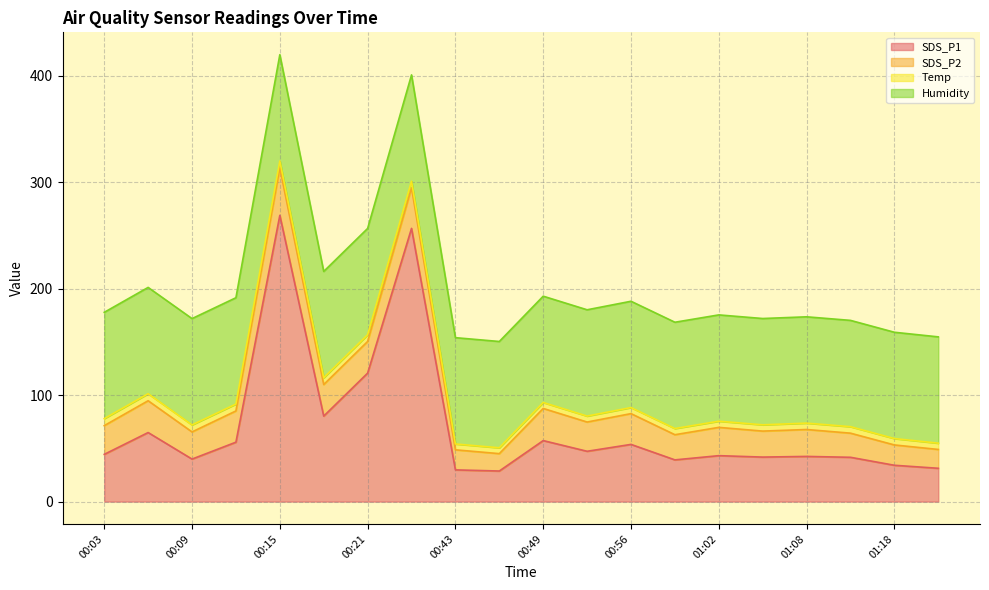

What are all the series names shown in the legend?

SDS_P1, SDS_P2, Temp, Humidity